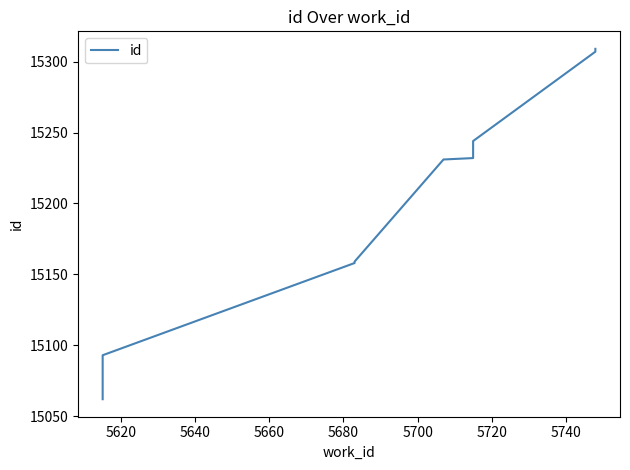

What is the difference between the maximum and minimum values?

247